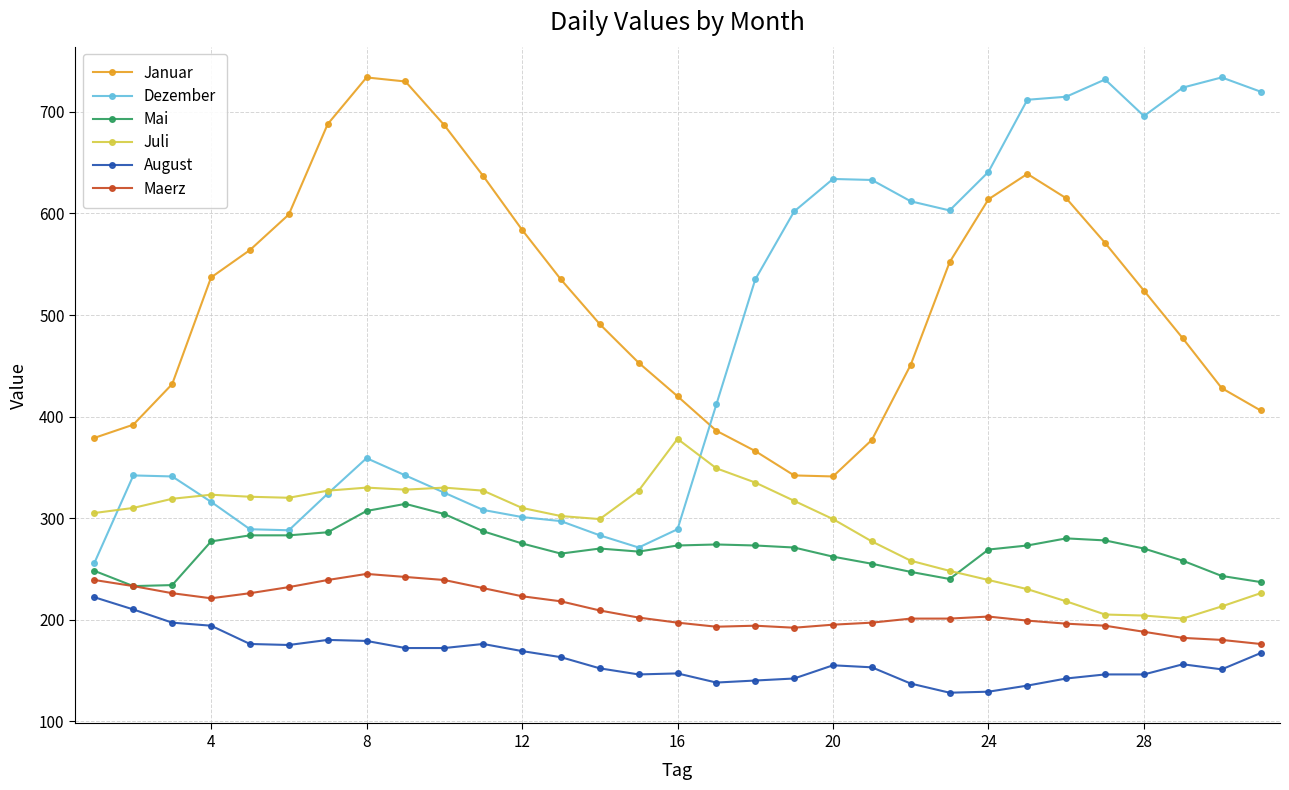

What is the value of the Mai point at the 29th from the left?

258